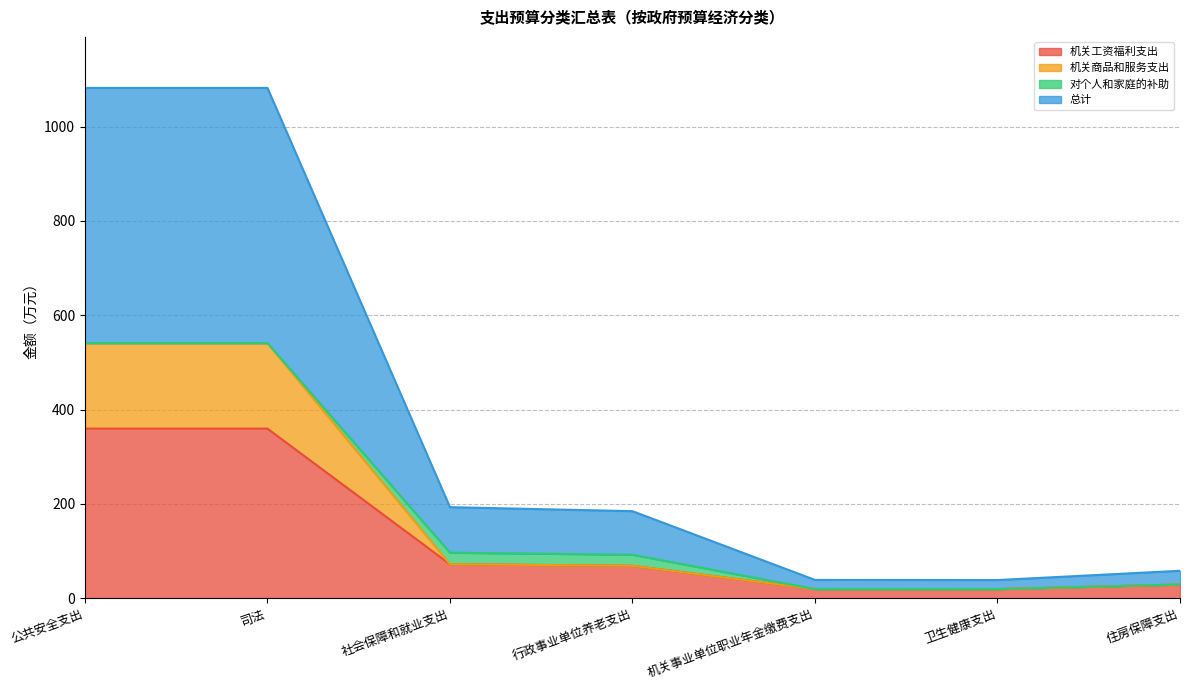

Which has a higher value, 司法 or 社会保障和就业支出?

司法